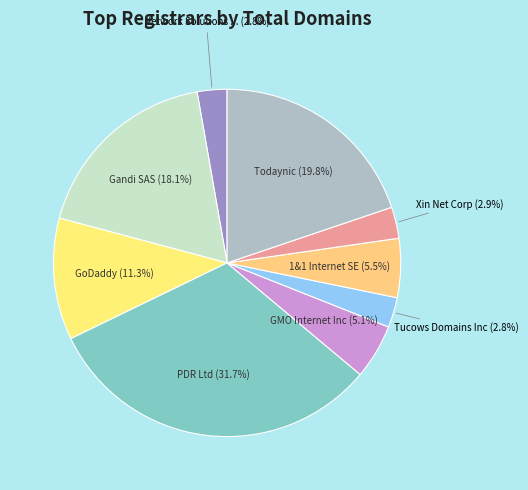

How many segments does this pie chart have?

9